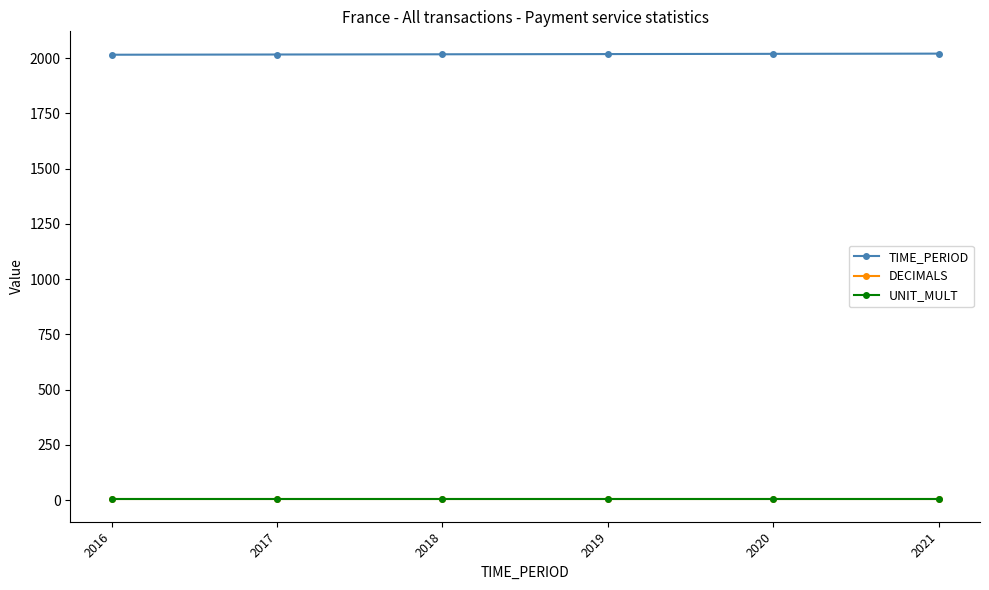

At how many categories does at least one series exceed 1392?

6